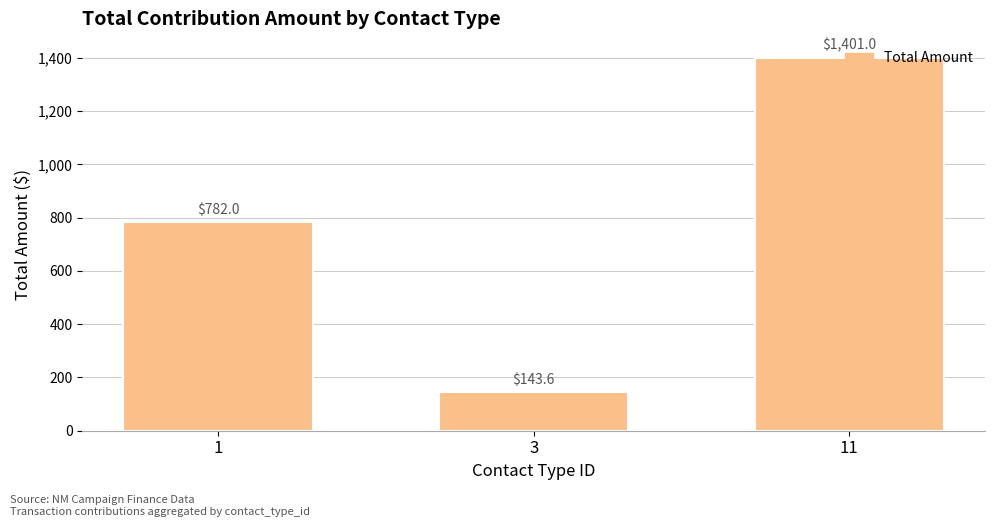

What is the difference between the maximum and minimum values?

1257.4